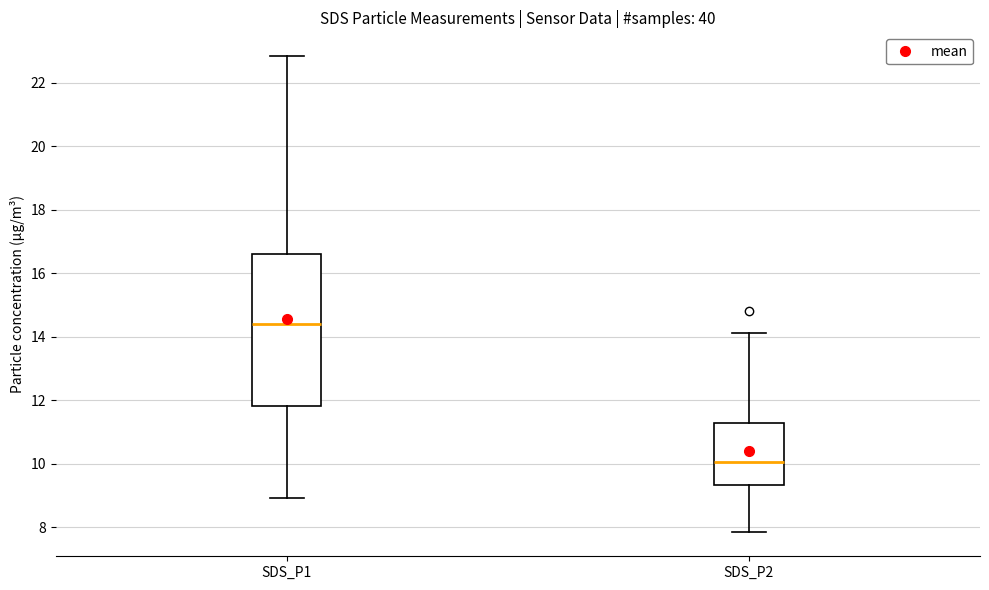

Reading left to right, read every box against the y-axis: the position of its median line, the range the box covers, and the ends of its whiskers. The values are not printed on the chart, so give them approximately, as read against the axis.

SDS_P1: median 14.4, box 11.8 to 16.6, whiskers 9.0 to 22.8
SDS_P2: median 10.0, box 9.4 to 11.2, whiskers 7.8 to 14.2